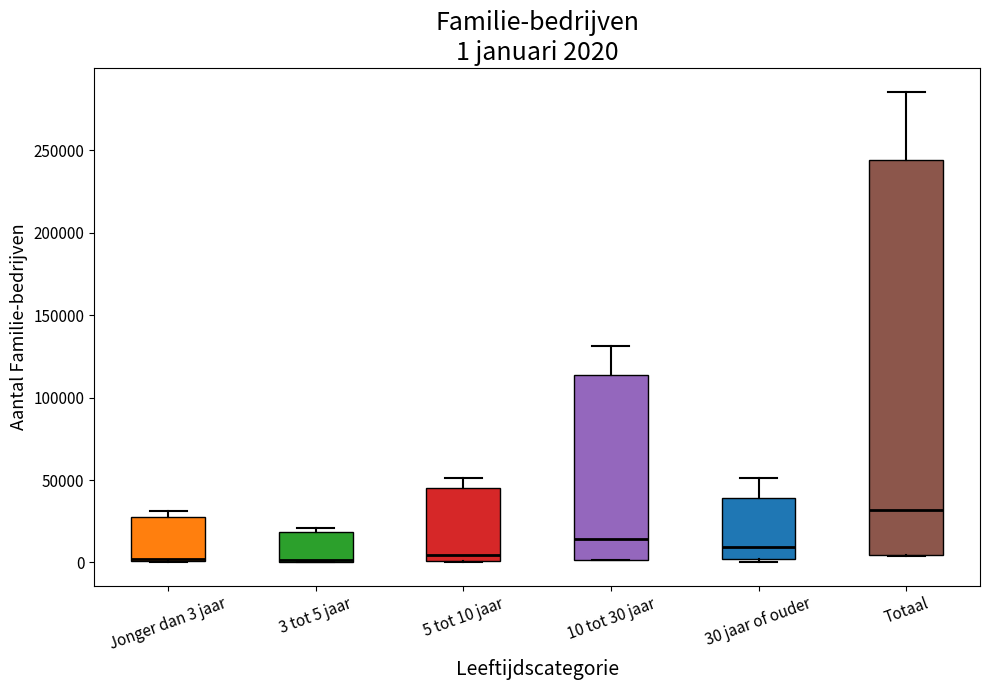

Which box is the tallest, from its lower edge to its upper edge?

Totaal